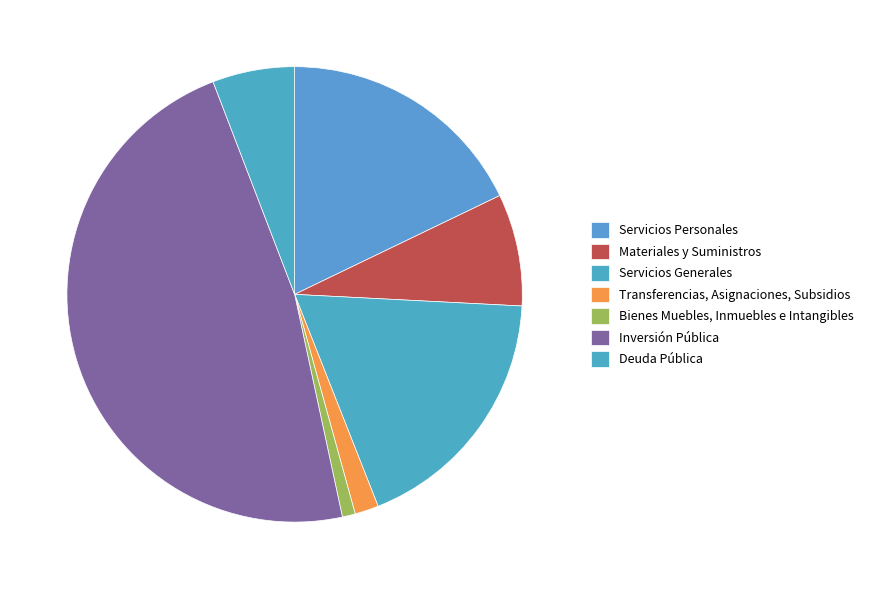

To the nearest percent, what is the combined percentage of Inversión Pública and Deuda Pública?

53%